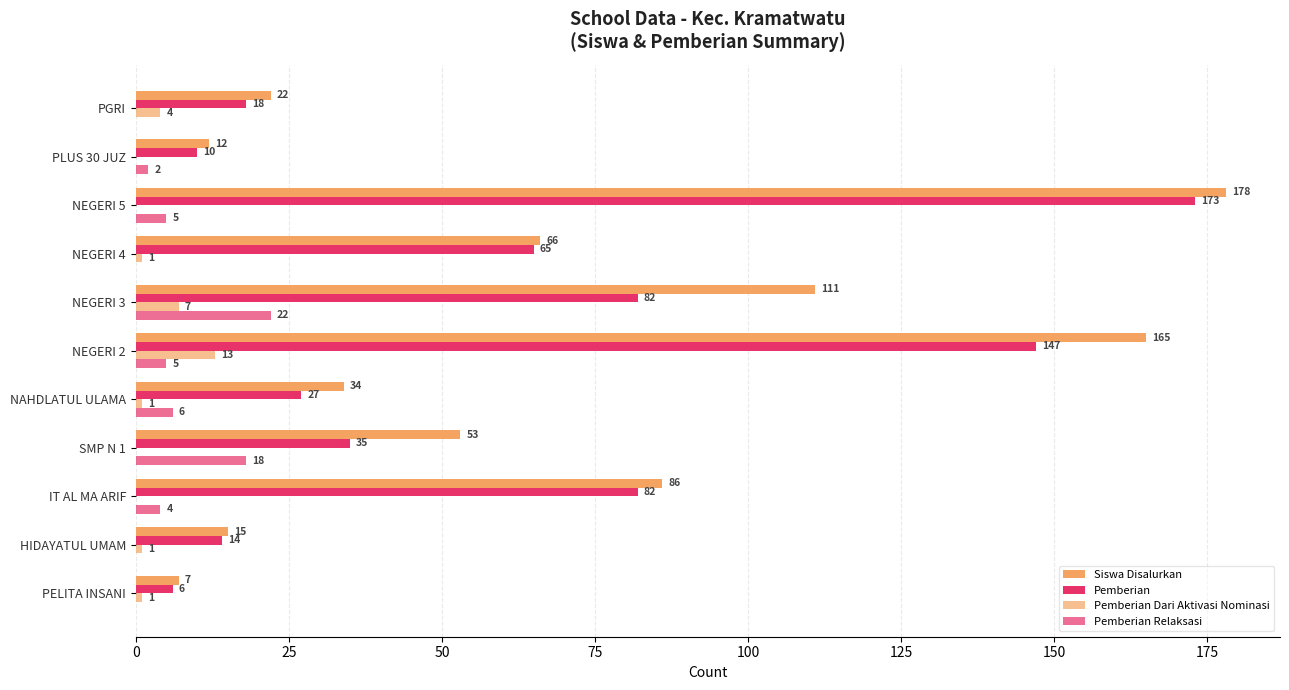

What is the difference between the second highest and minimum values in the Pemberian series?

141